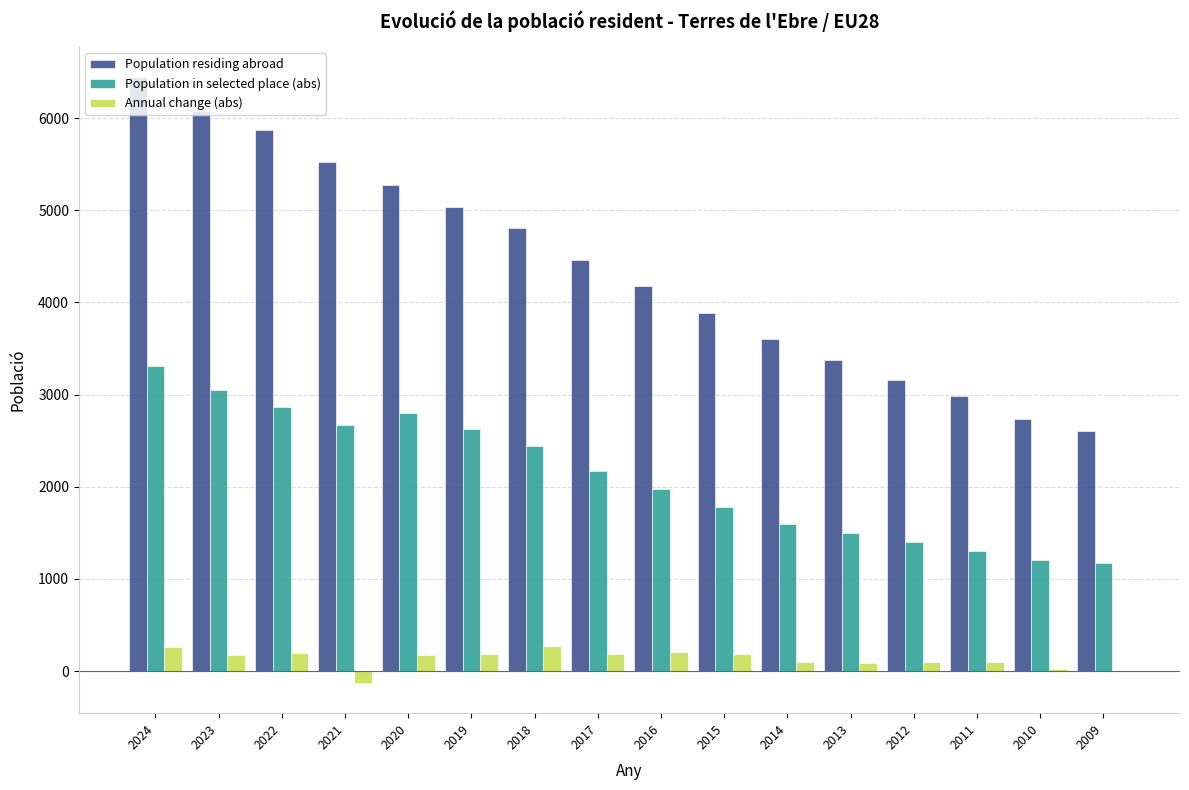

What is the sum of all Population in selected place (abs) values?

33860